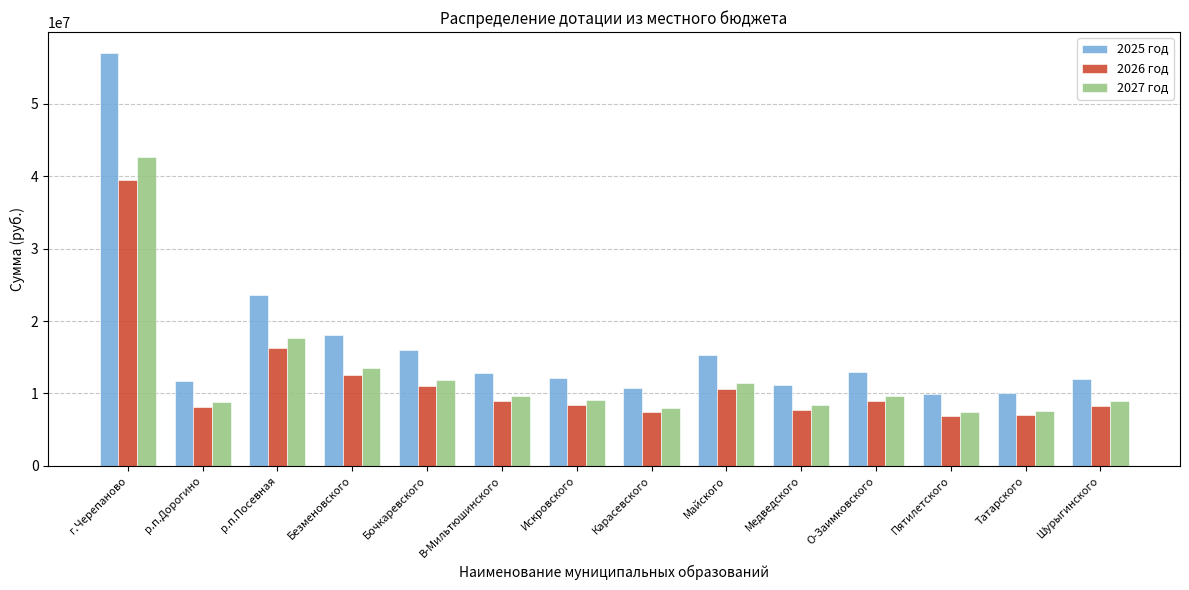

Where is 2027 год nearest to the value 25021550?

р.п.Посевная